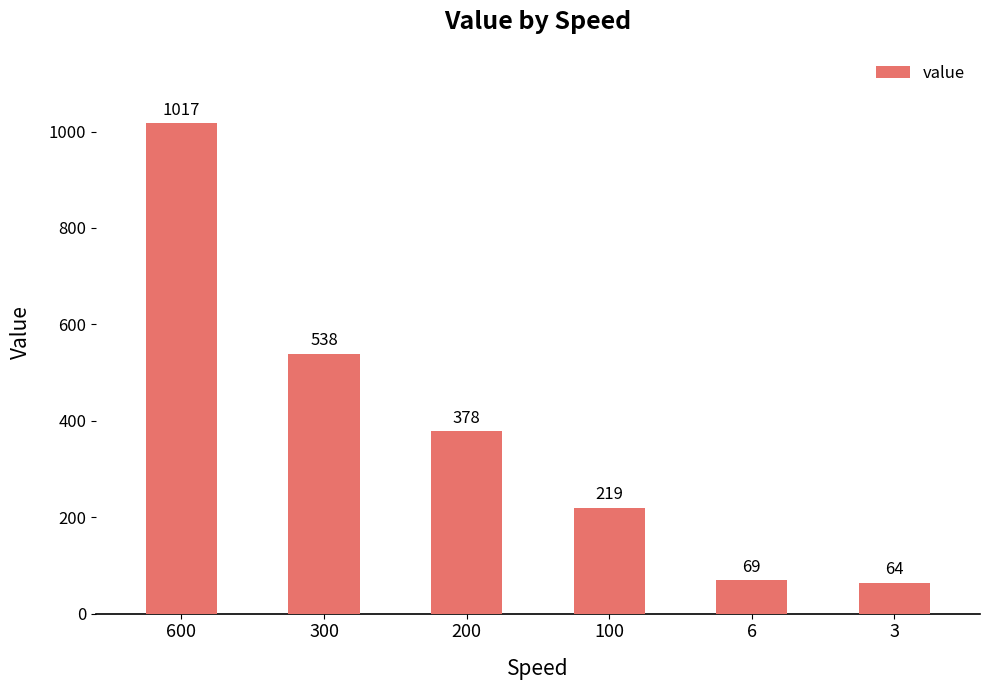

At which label does the data first exceed 378?

600